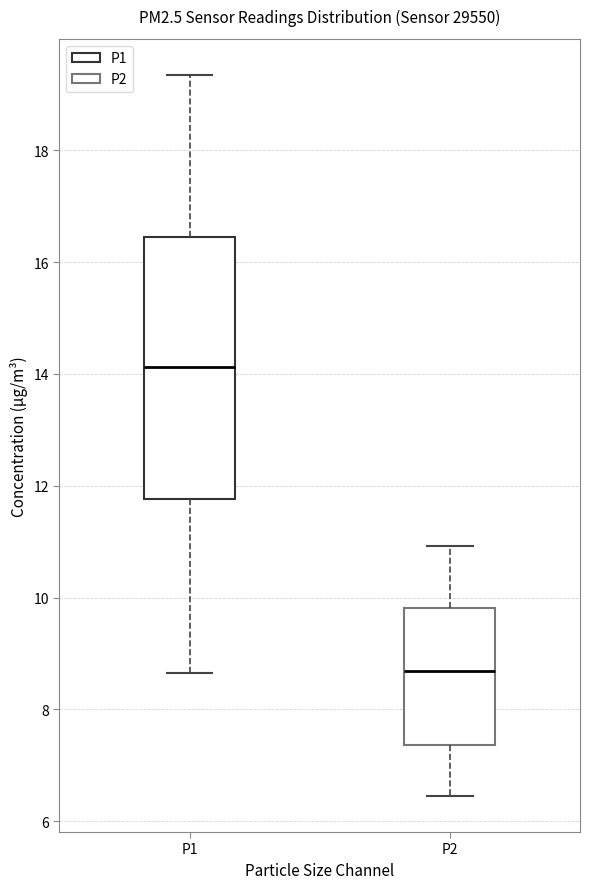

Reading left to right, transcribe this box plot: for each box, give where its median line is, the range the box spans, and where its two whiskers end, as read against the y-axis. The values are not printed on the chart, so give them approximately, as read against the axis.

P1: median 14.2, box 11.8 to 16.4, whiskers 8.6 to 19.4
P2: median 8.6, box 7.4 to 9.8, whiskers 6.4 to 11.0